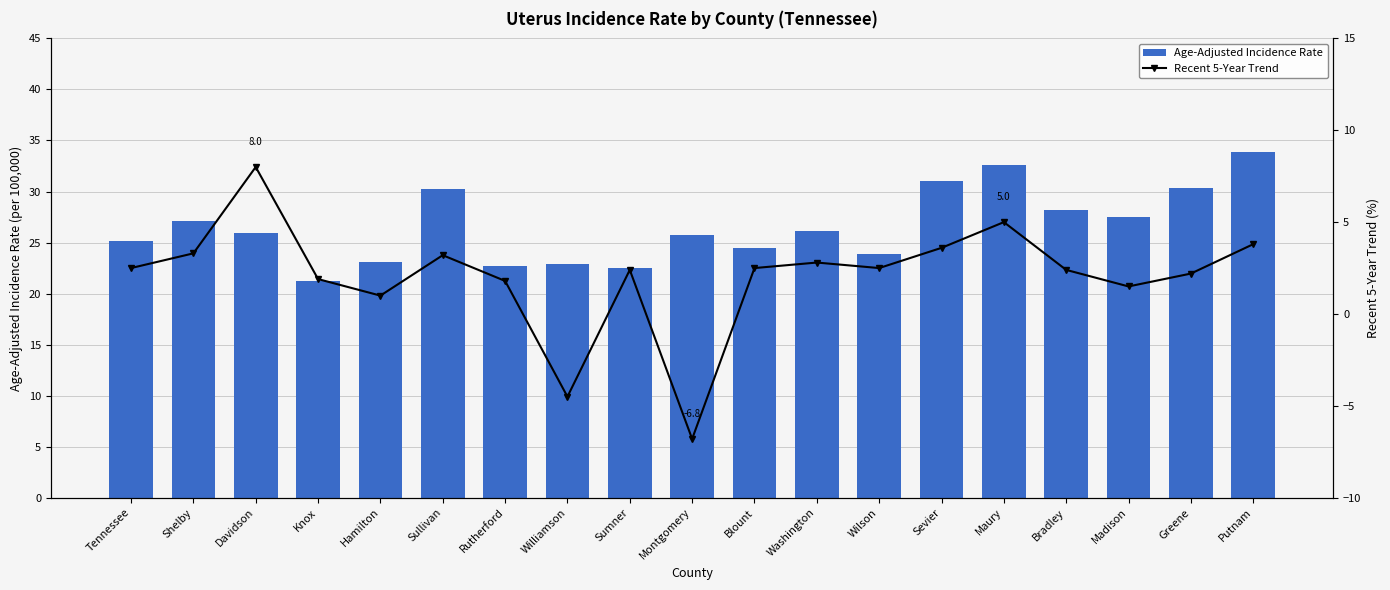

At Rutherford, list the series in order from smallest to largest.

Recent 5-Year Trend, Age-Adjusted Incidence Rate